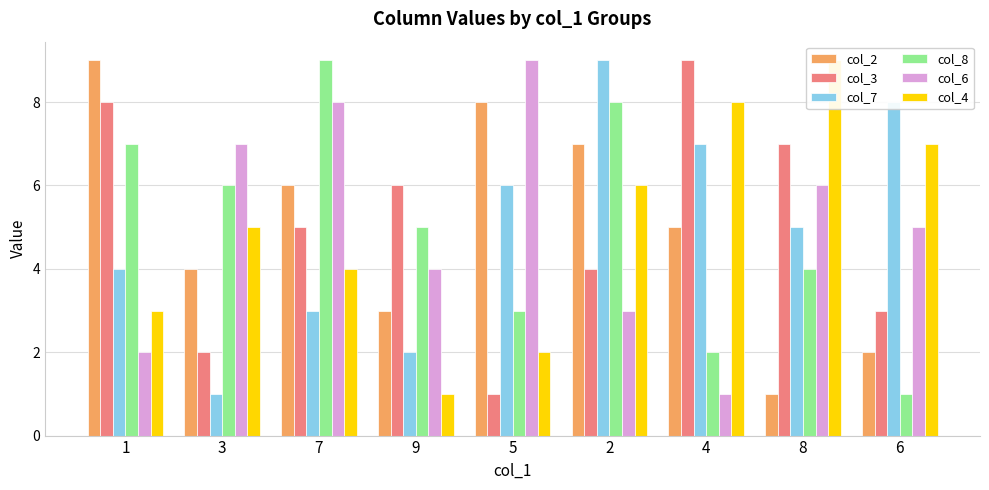

Rank the categories by col_7 value from lowest to highest.

3, 9, 7, 1, 8, 5, 4, 6, 2